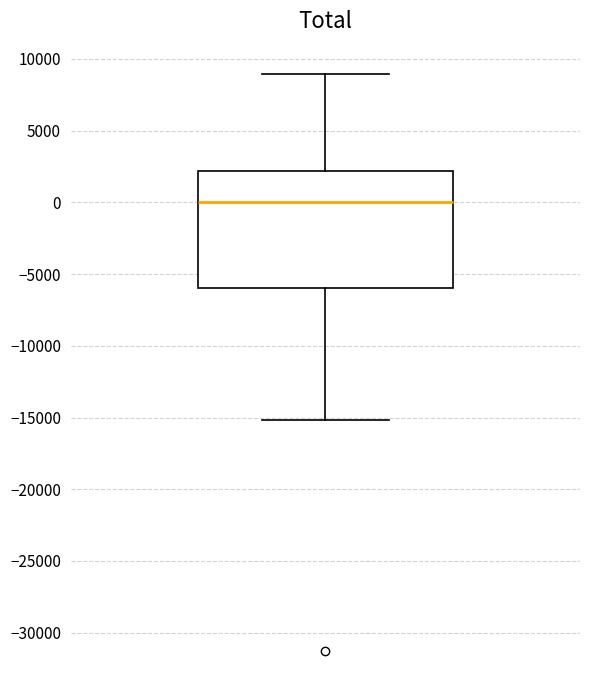

Where is the lower edge of the box on the y-axis? The values are not printed on the chart, so give them approximately, as read against the axis.

-6000